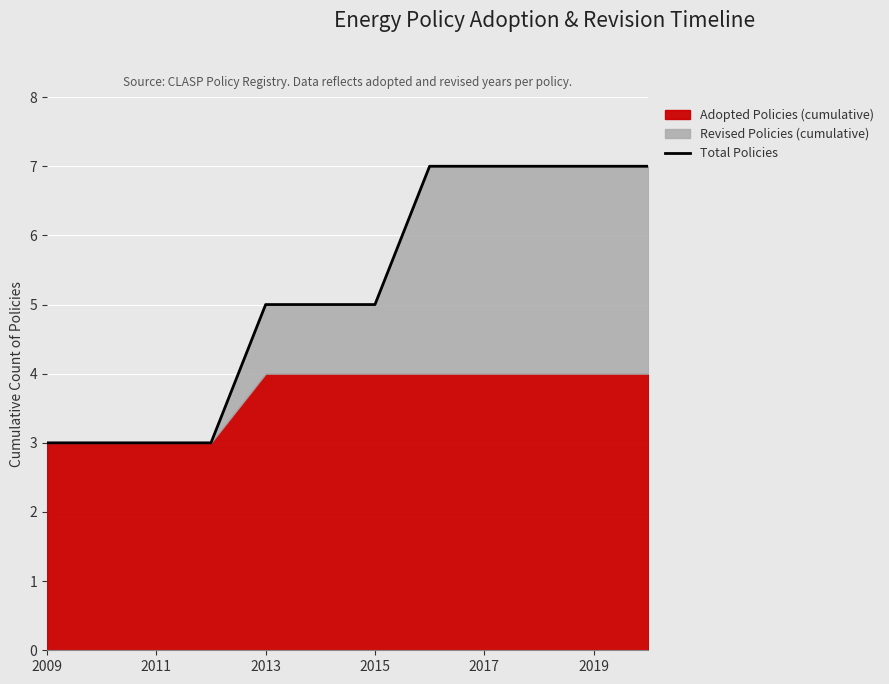

What is the difference between the second highest and second lowest values?

4